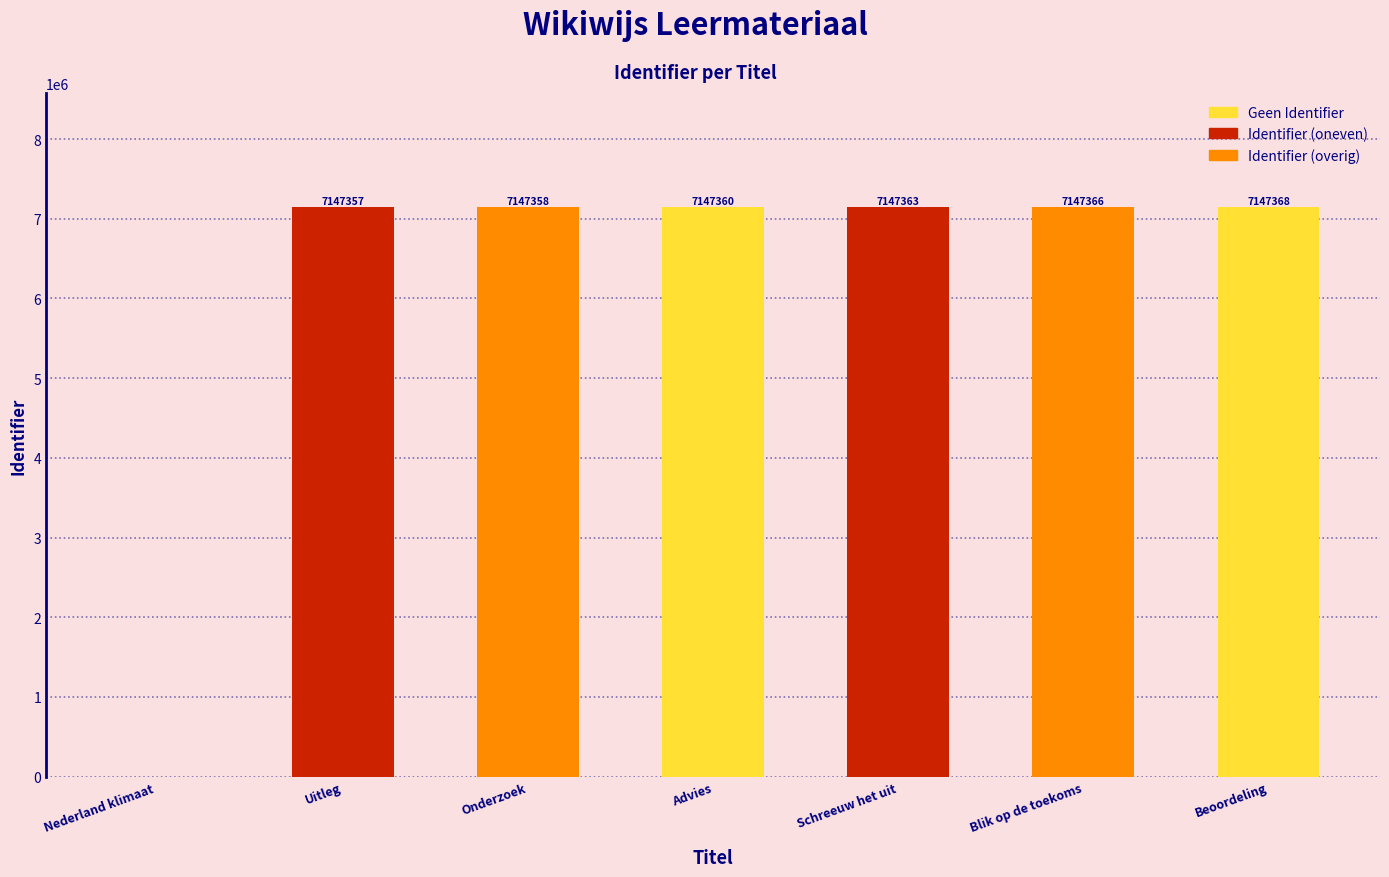

What is the greatest value displayed?

7147368